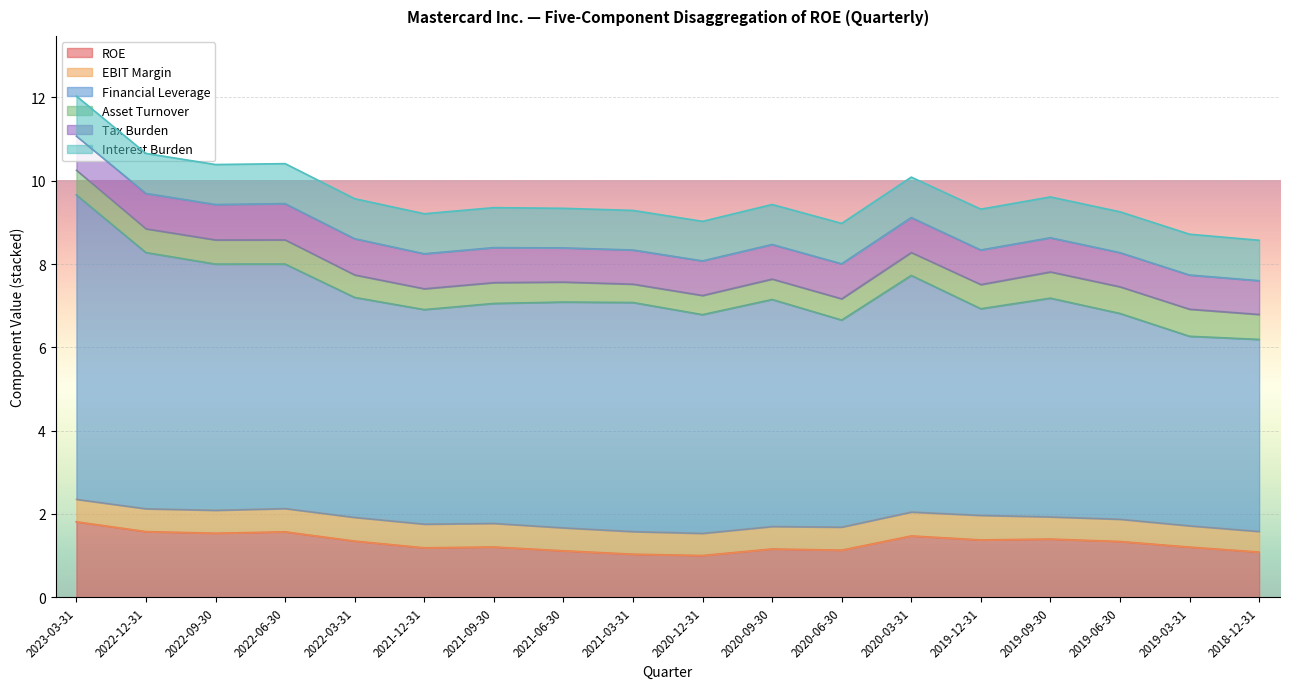

What are all the series names shown in the legend?

ROE, EBIT Margin, Financial Leverage, Asset Turnover, Tax Burden, Interest Burden